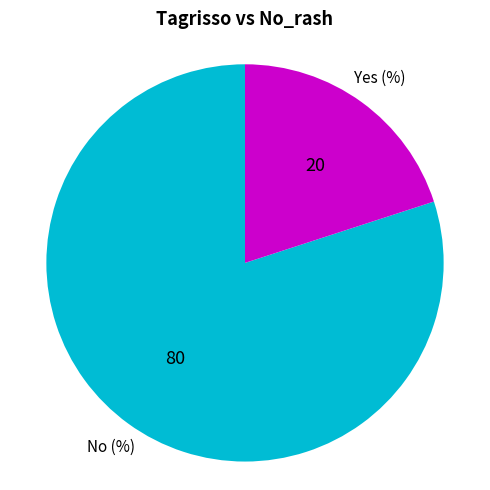

Does any single category account for the majority?

Yes